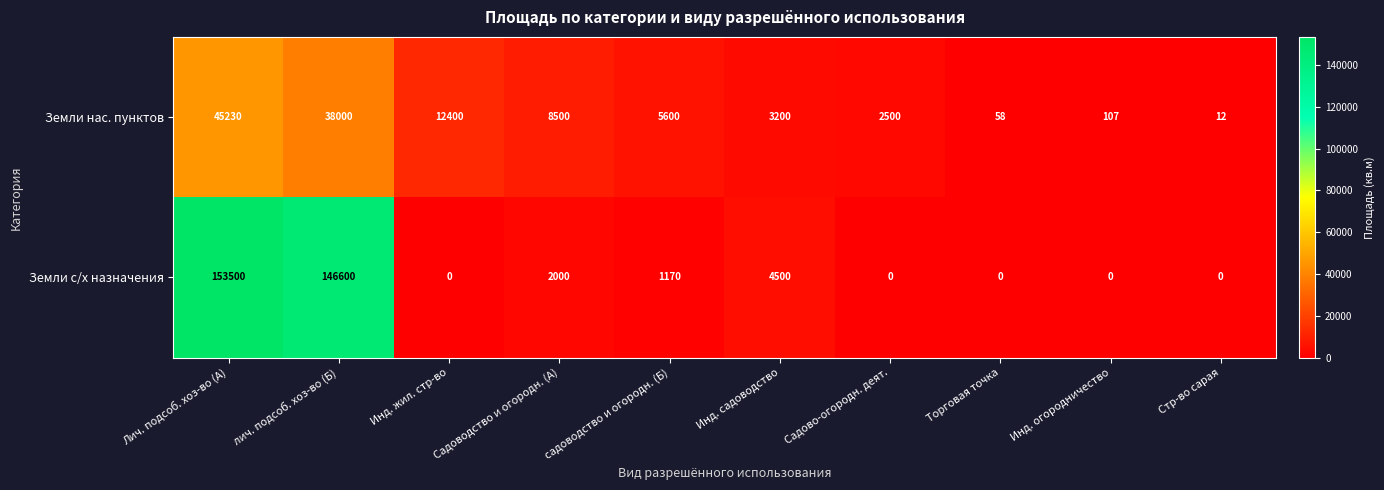

List the series in order of their peak value, lowest first.

Земли нас. пунктов, Земли с/х назначения